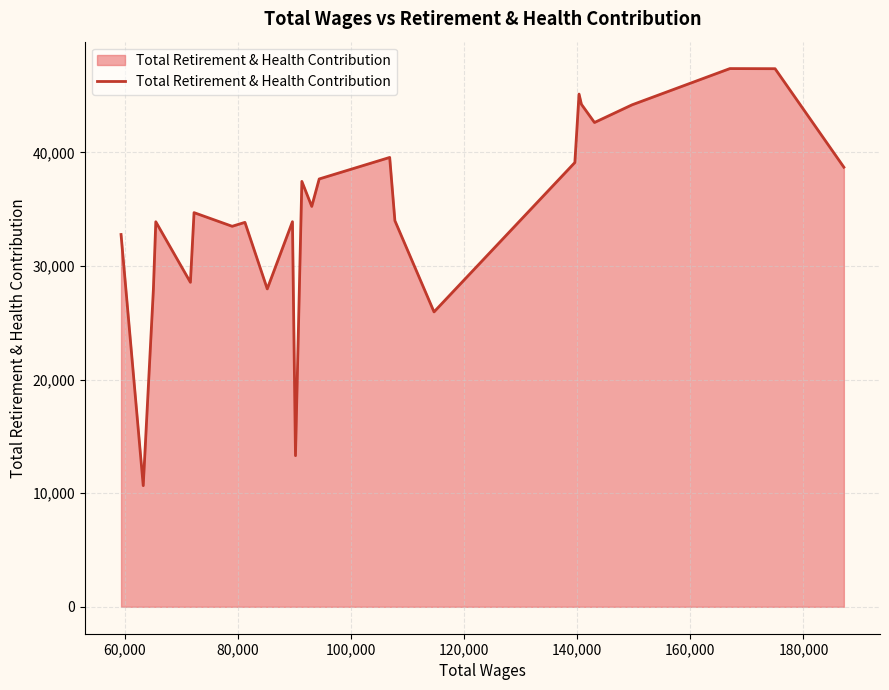

What is the maximum value shown in the chart?

47384